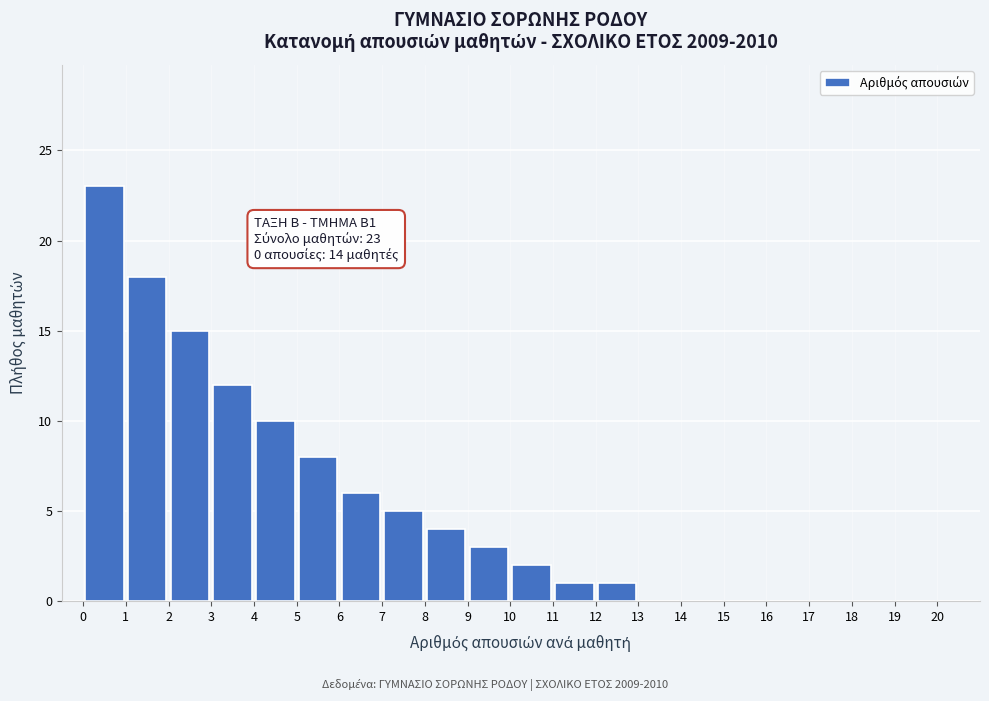

Over which range of the x-axis is the bar tallest?

0 to 1